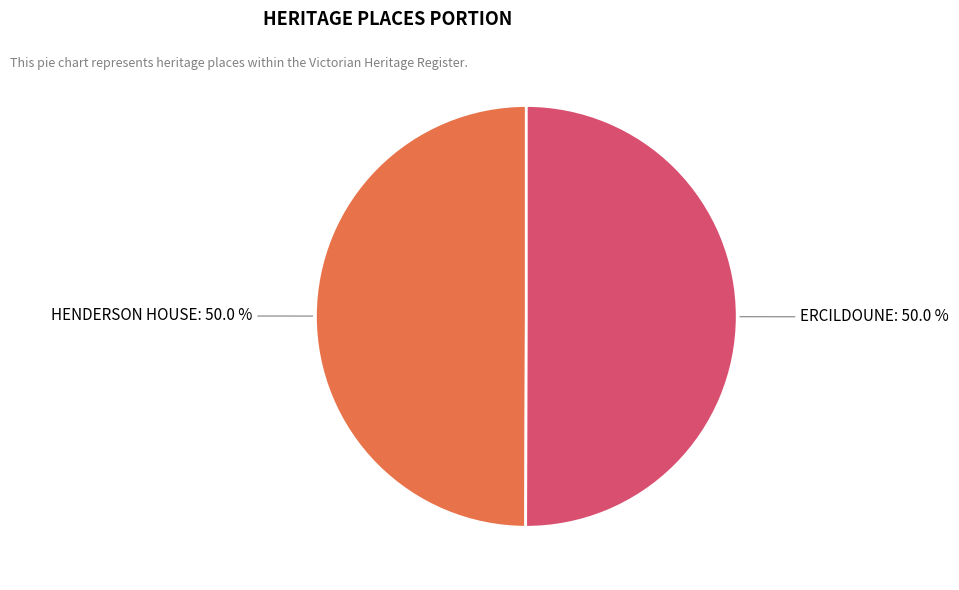

The HENDERSON HOUSE slice represents 42% of the pie. True or false?

False